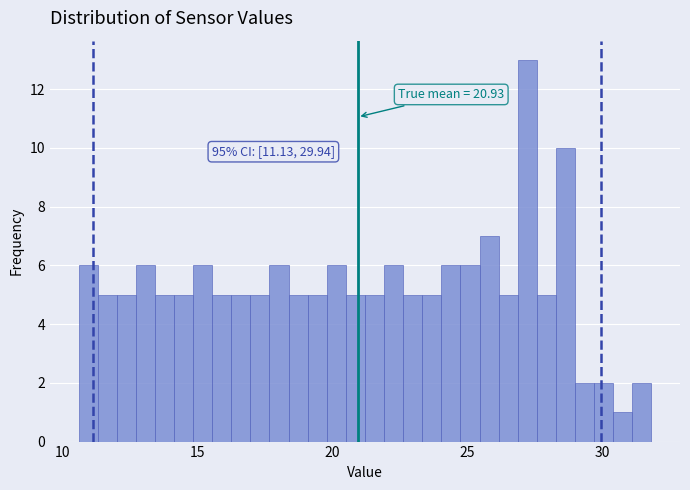

Read against the x-axis, roughly where is the centre of the tallest bar?

27.0